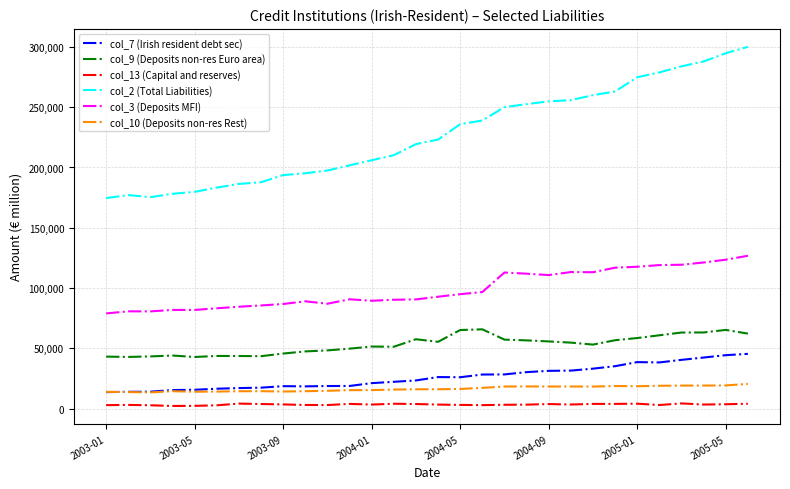

Does the chart display data point markers on the line(s)?

No